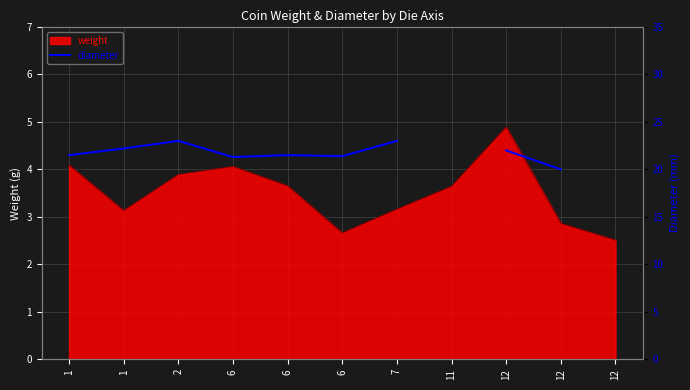

At which label is the value closest to 21?

6